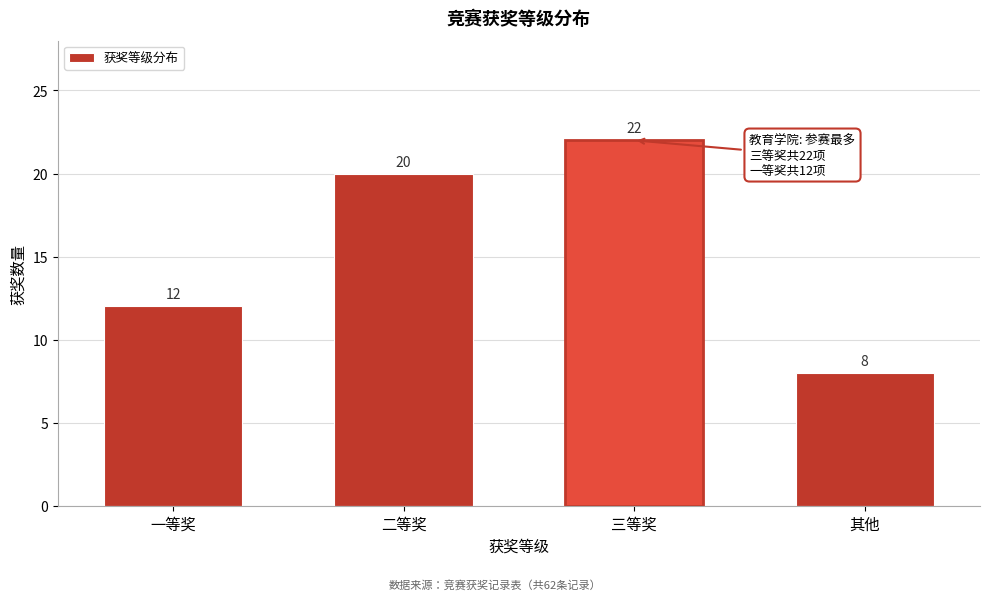

Reading left to right, list all the values displayed in this chart.

12	20	22	8